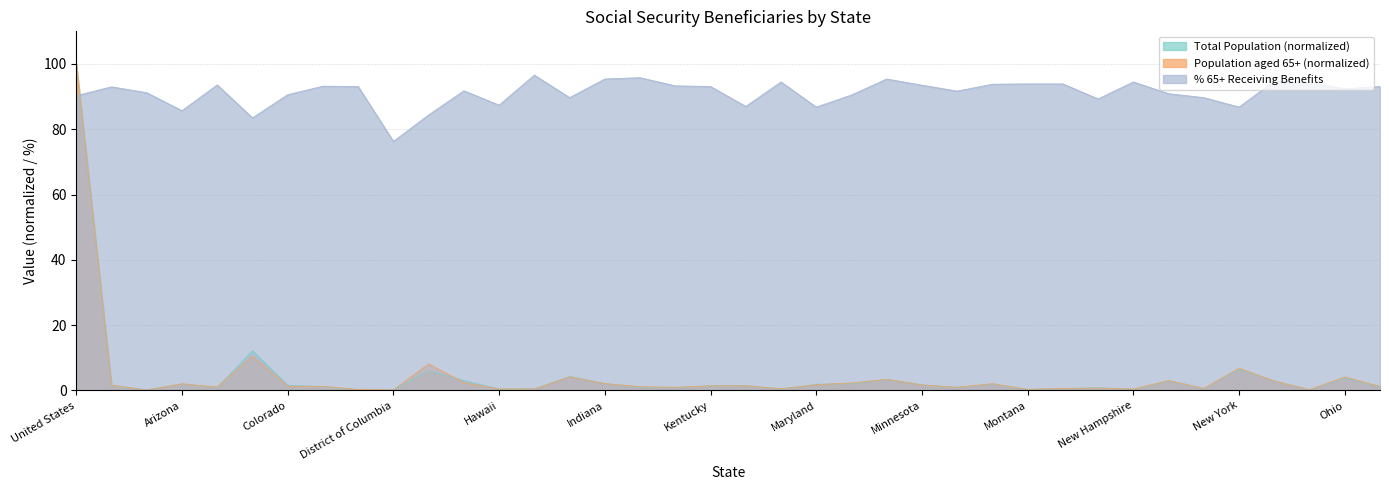

What is the average value of the % 65+ Receiving Benefits series?

91.2